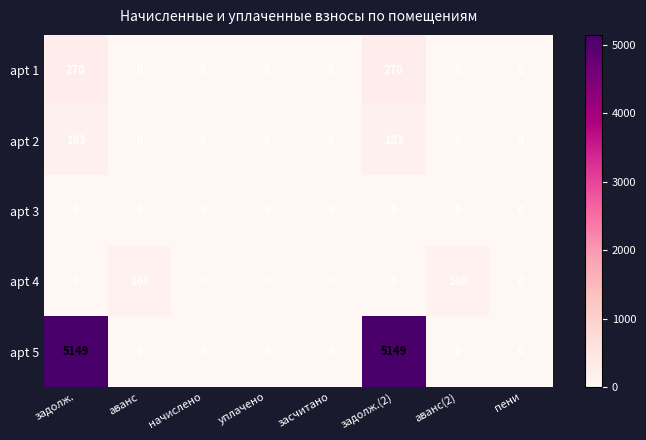

True or false: apt 3 has a value of 0 at уплачено.

True